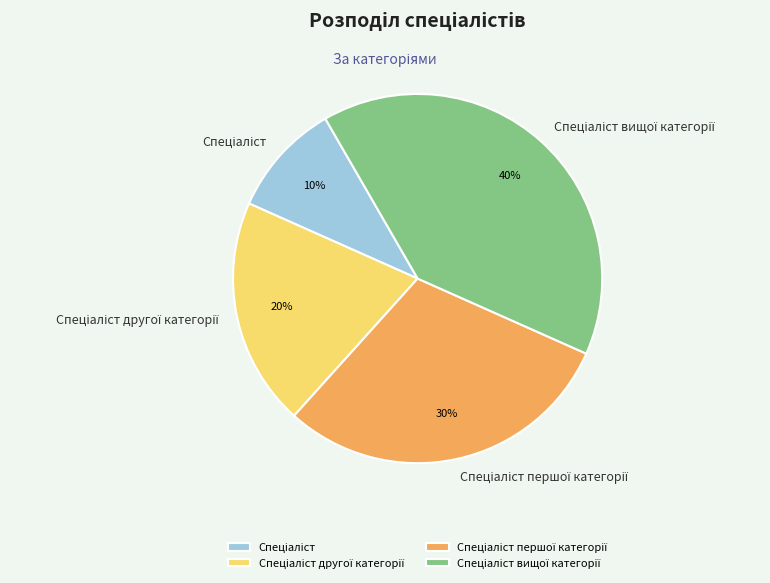

Is there any slice that represents more than half of the pie?

No